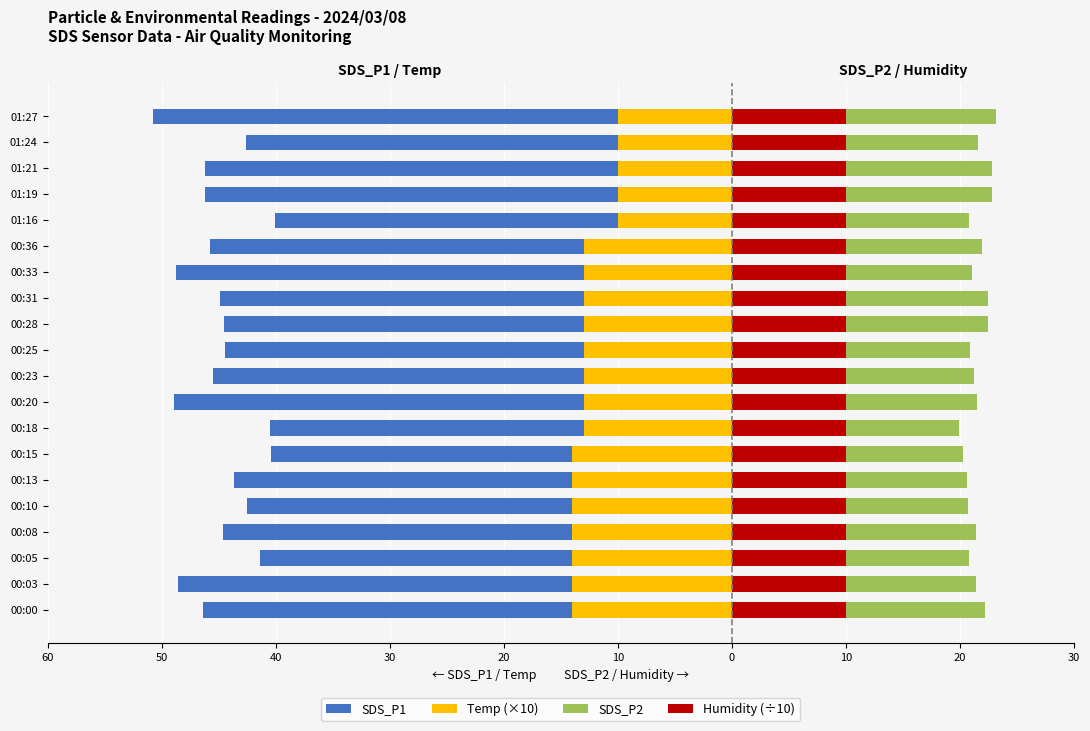

What is the difference between the SDS_P2 values at 01:16 and 00:31?

1.7